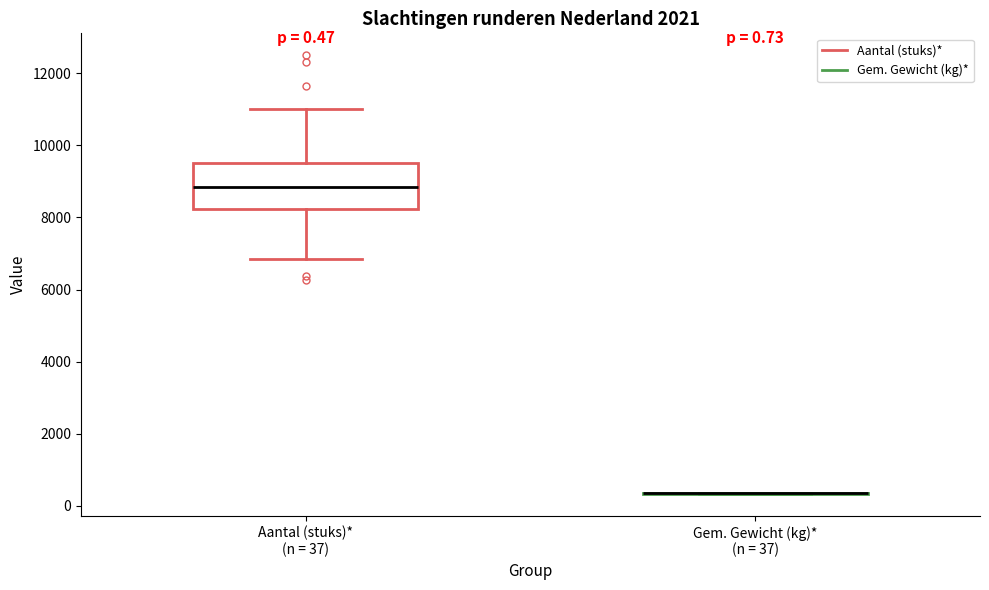

Comparing the boxes themselves (not the whiskers), which one is the tallest?

Aantal (stuks)* (n = 37)